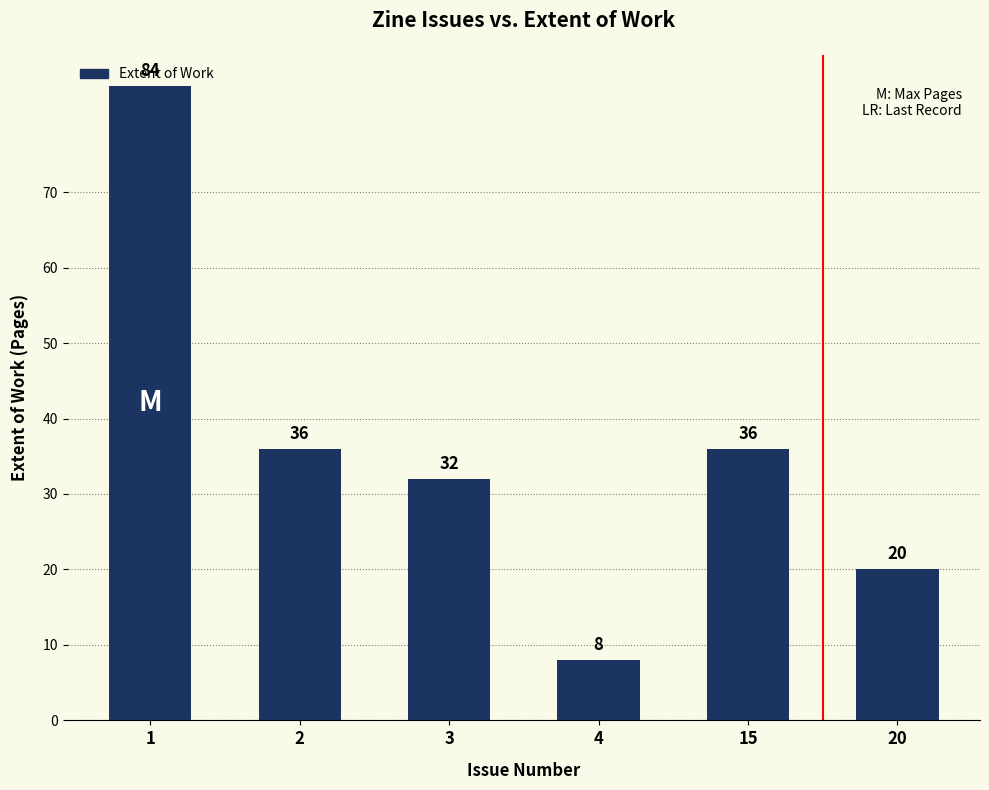

Are the bars horizontal?

No